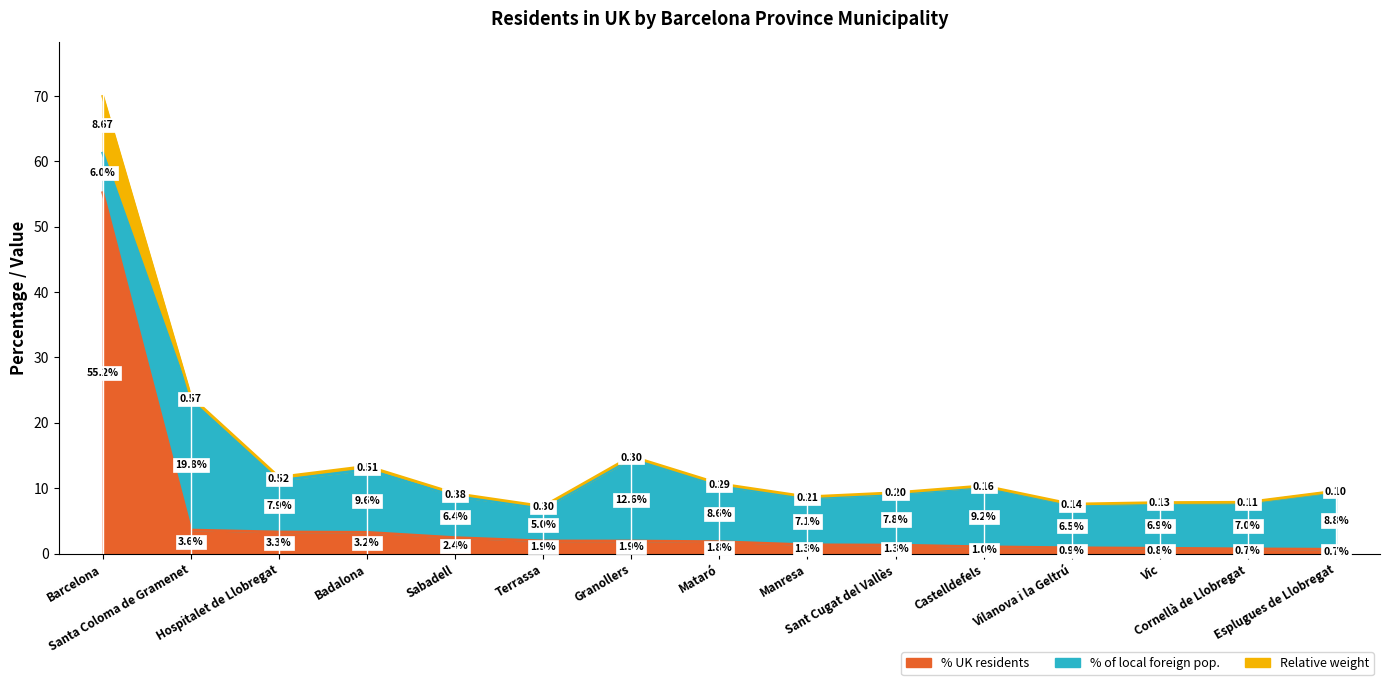

What is the label of the 12th point from the left?

Vilanova i la Geltrú